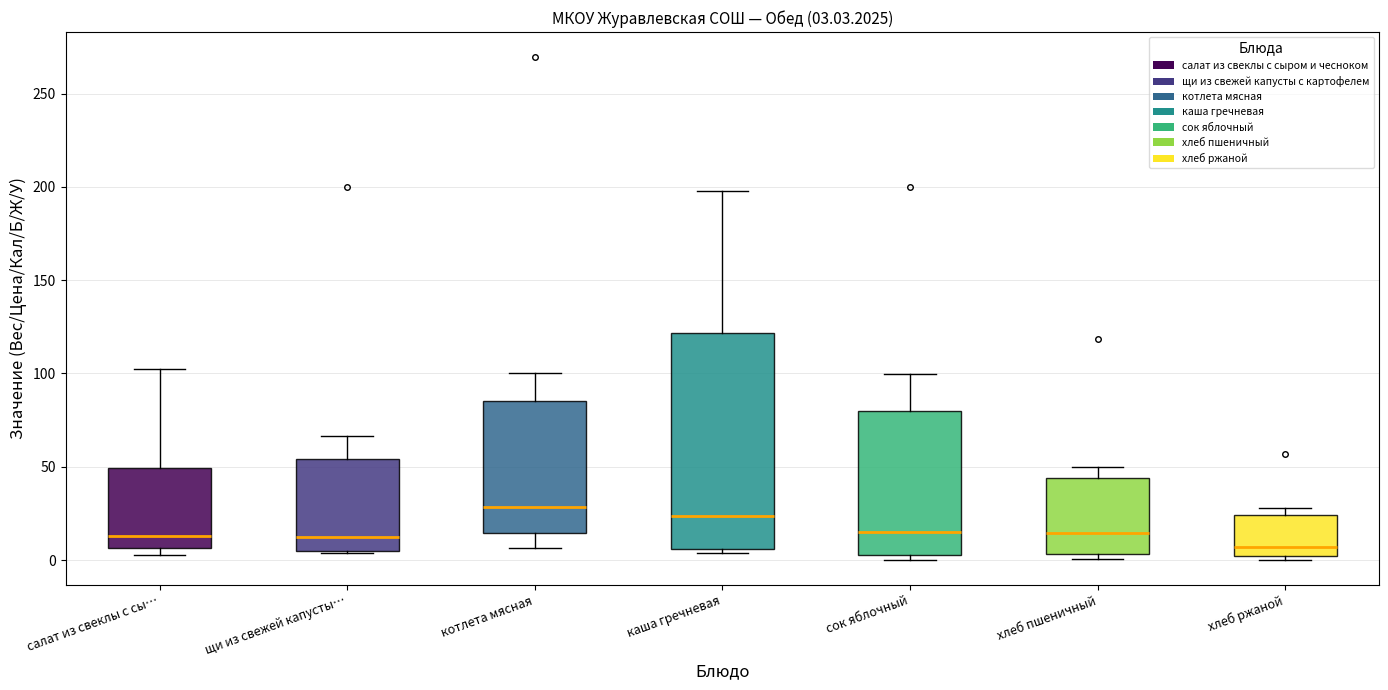

Comparing the boxes themselves (not the whiskers), which one is the tallest?

каша гречневая